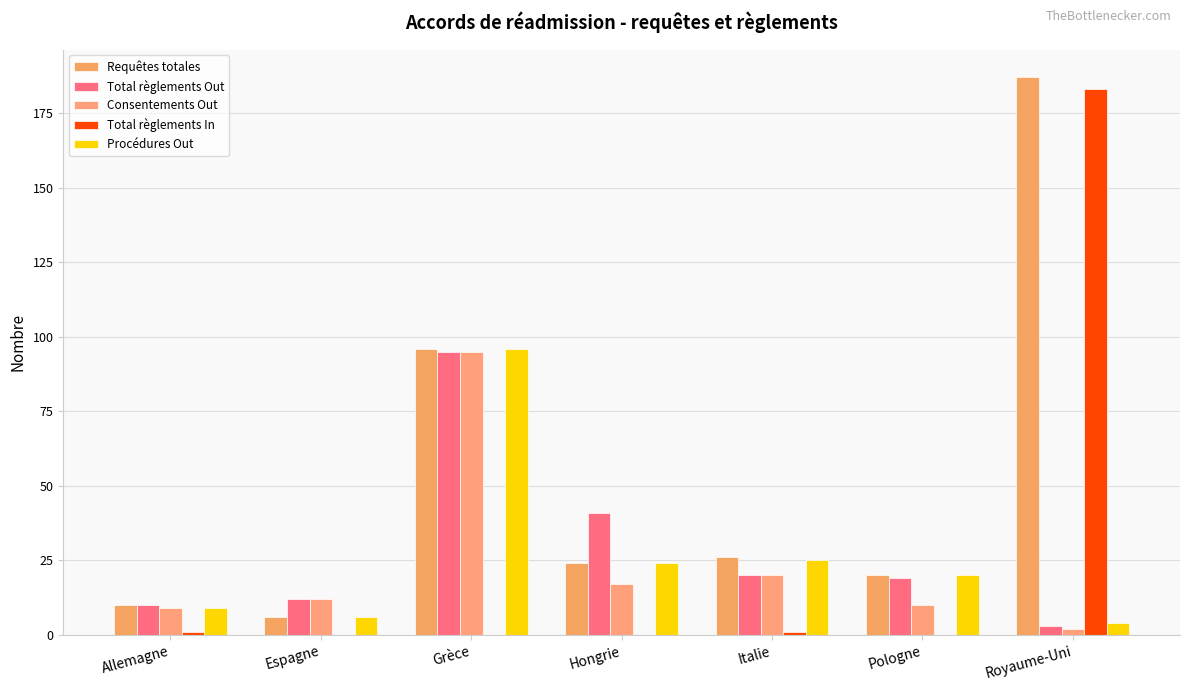

How many groups of bars are there?

7